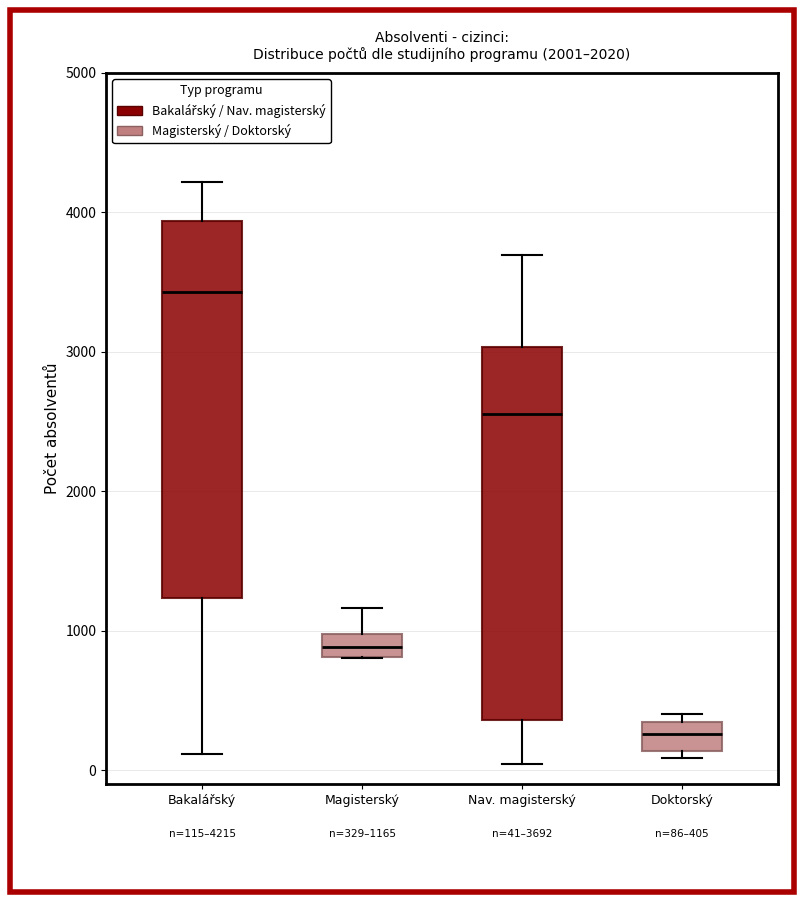

Which box has the lowest median line?

Doktorský